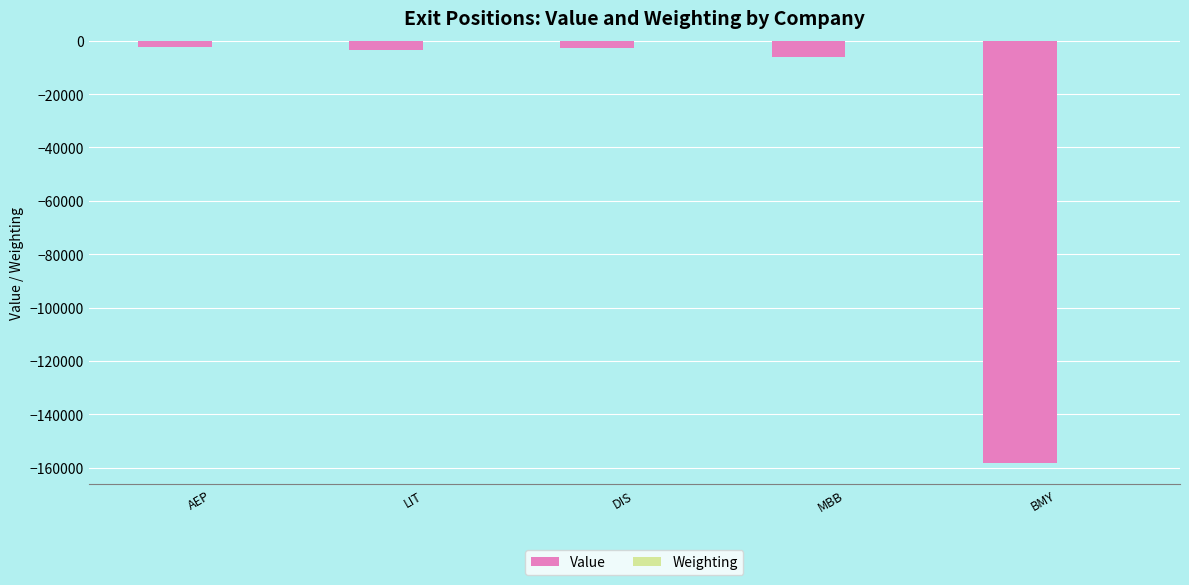

Which series changed the most between DIS and BMY?

Value